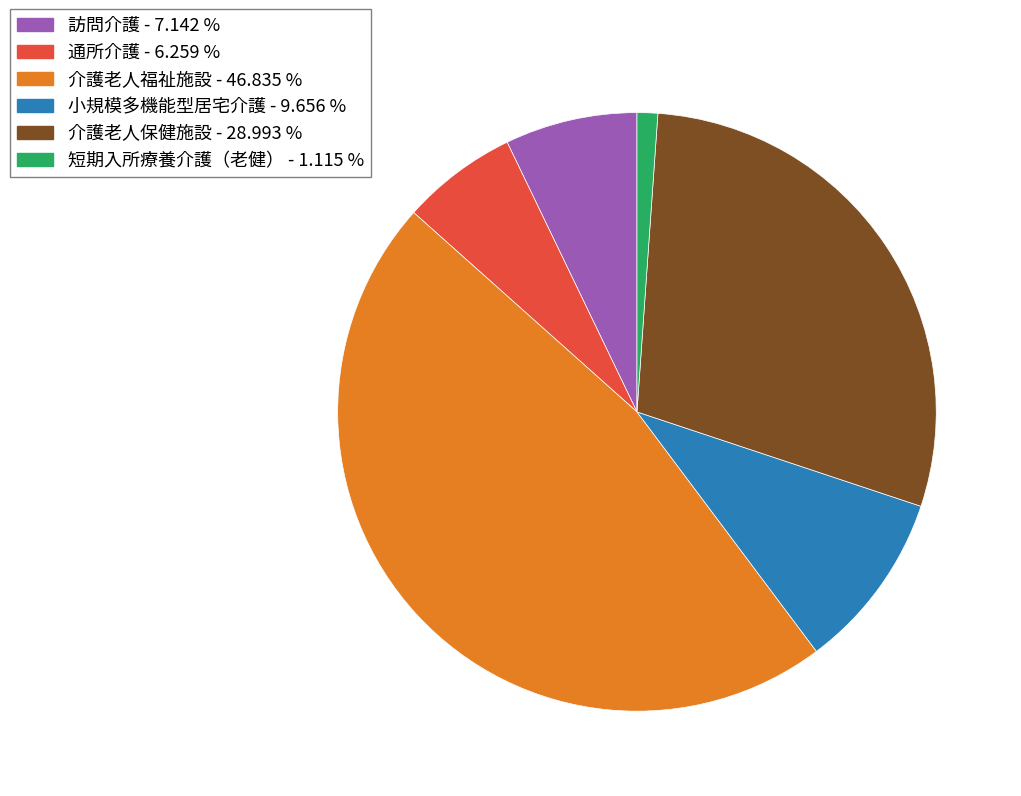

Which category has the biggest portion of the pie?

介護老人福祉施設